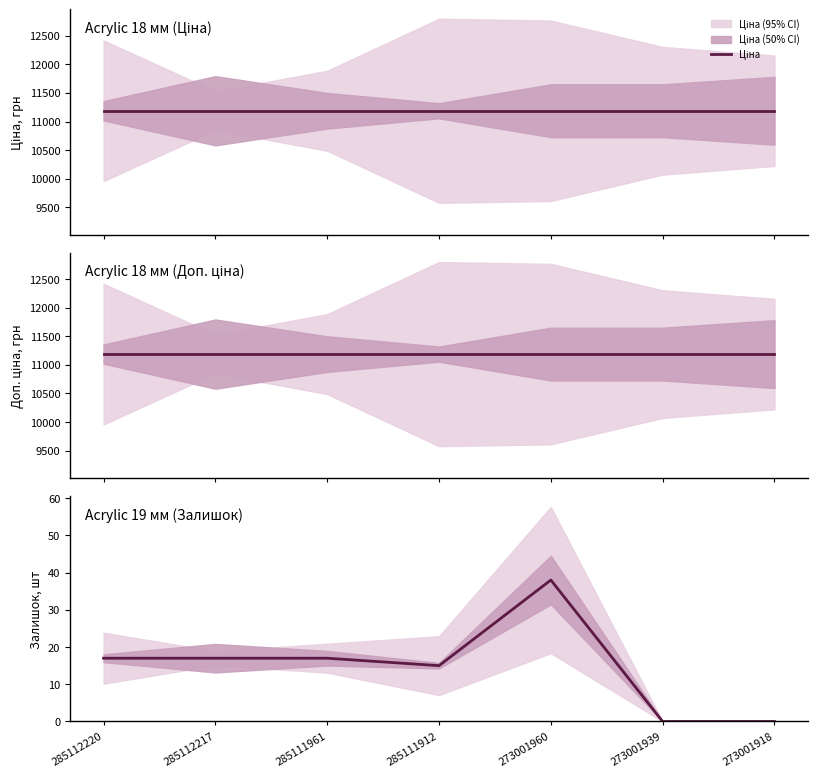

Reading left to right, list all the values displayed in this chart.

Ціна: 285112220=11188.2	285112217=11188.2	285111961=11188.2	285111912=11188.2	273001960=11188.2	273001939=11188.2	273001918=11188.2
Доп. ціна: 285112220=11188.2	285112217=11188.2	285111961=11188.2	285111912=11188.2	273001960=11188.2	273001939=11188.2	273001918=11188.2
Залишок: 285112220=17.0	285112217=17.0	285111961=17.0	285111912=15.0	273001960=38.0	273001939=0.0	273001918=0.0